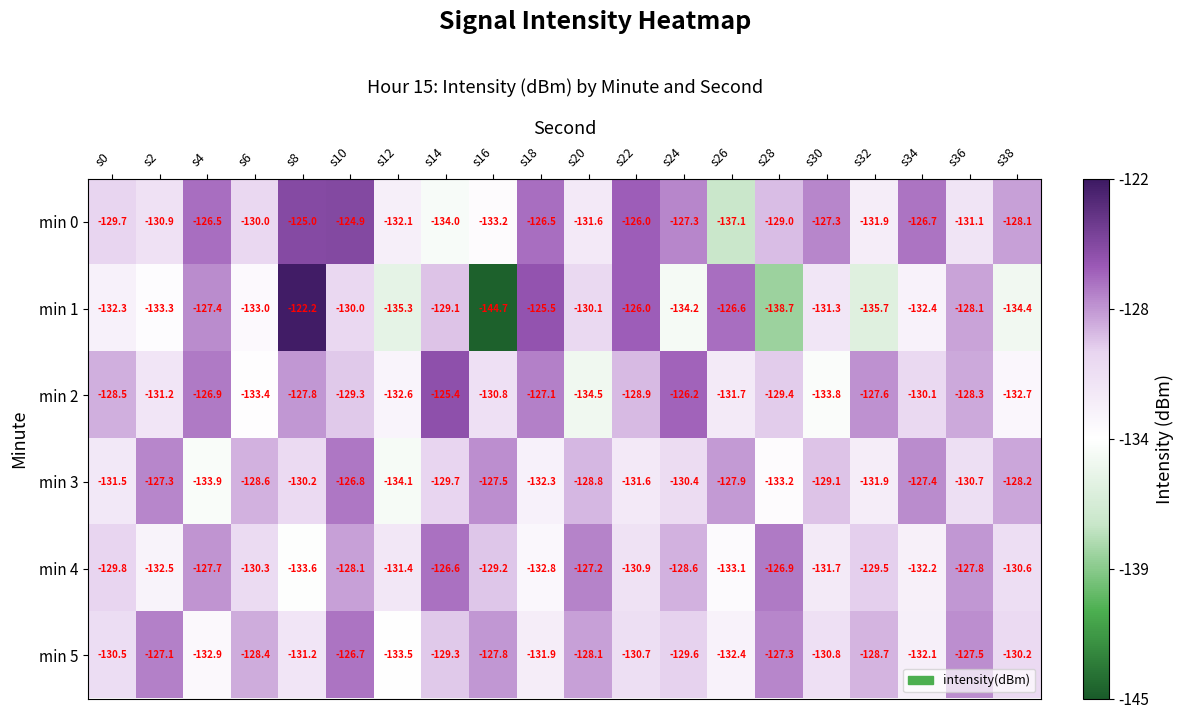

At which category is the sum across all series the highest?

s10